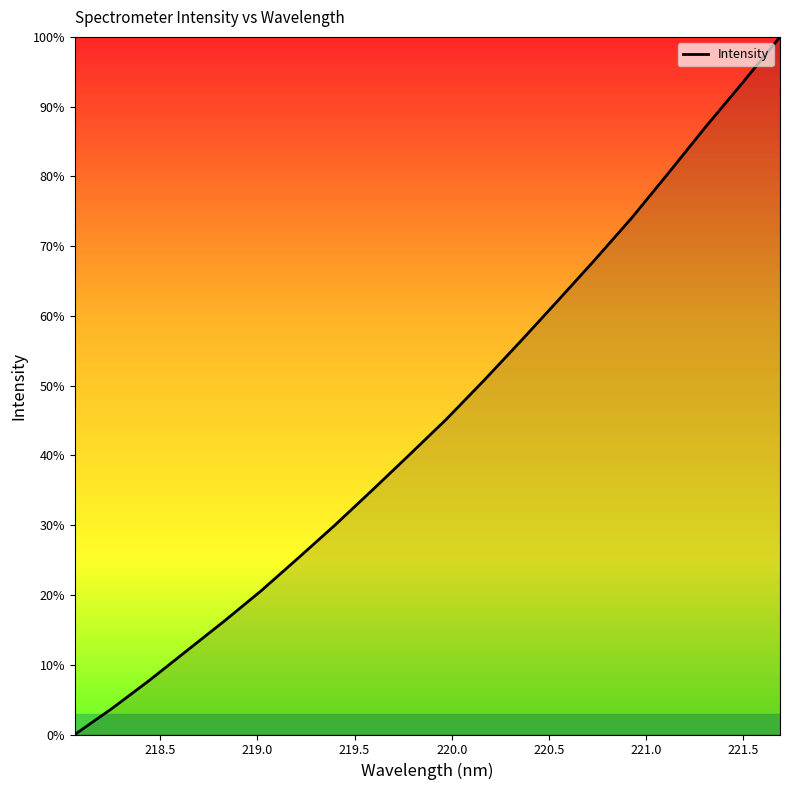

Does the chart have visible grid lines?

No